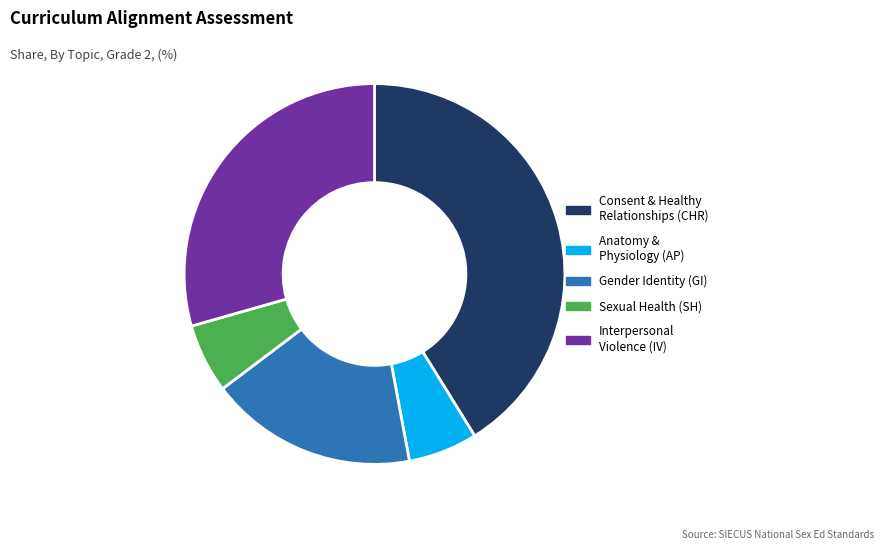

What is the largest slice in the pie chart?

Consent & Healthy Relationships (CHR)